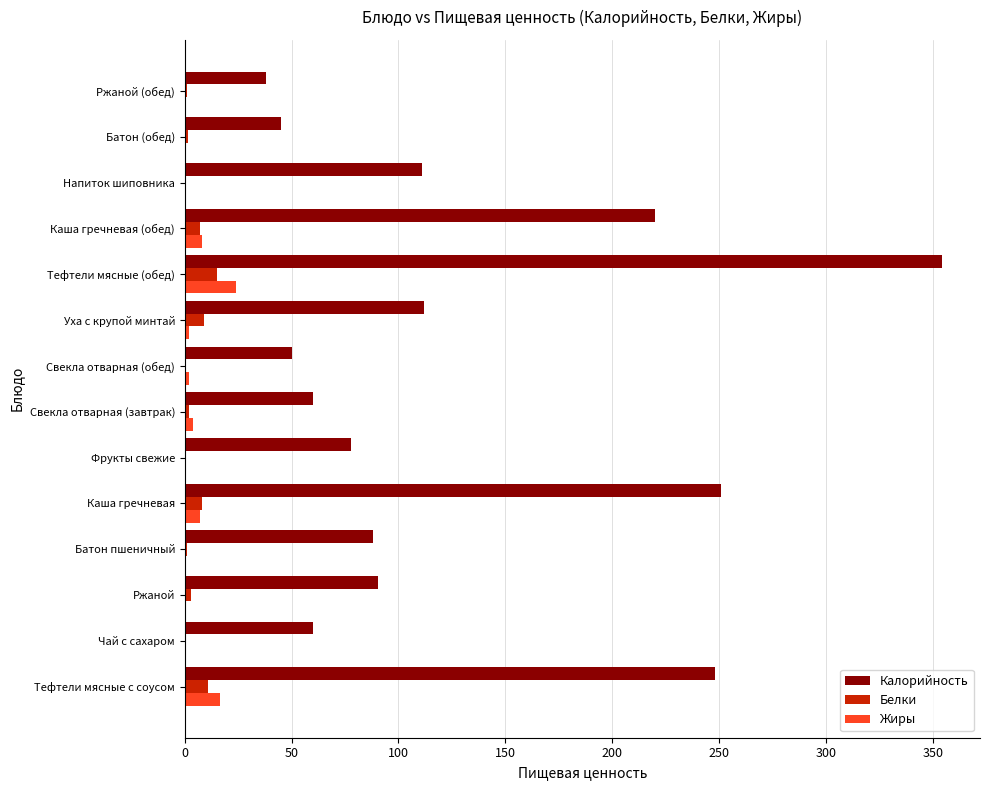

What is the sum of all Калорийность values?

1806.1